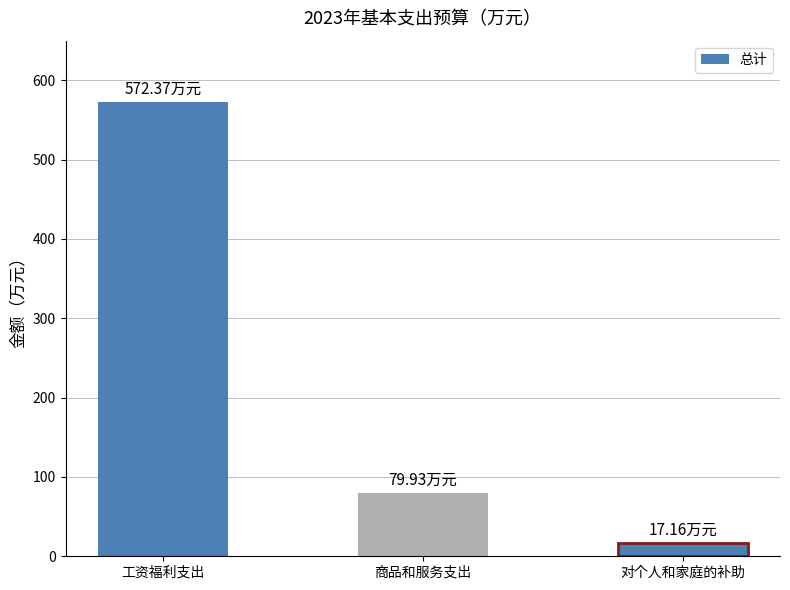

The value at 对个人和家庭的补助 is 17.2. True or false?

True